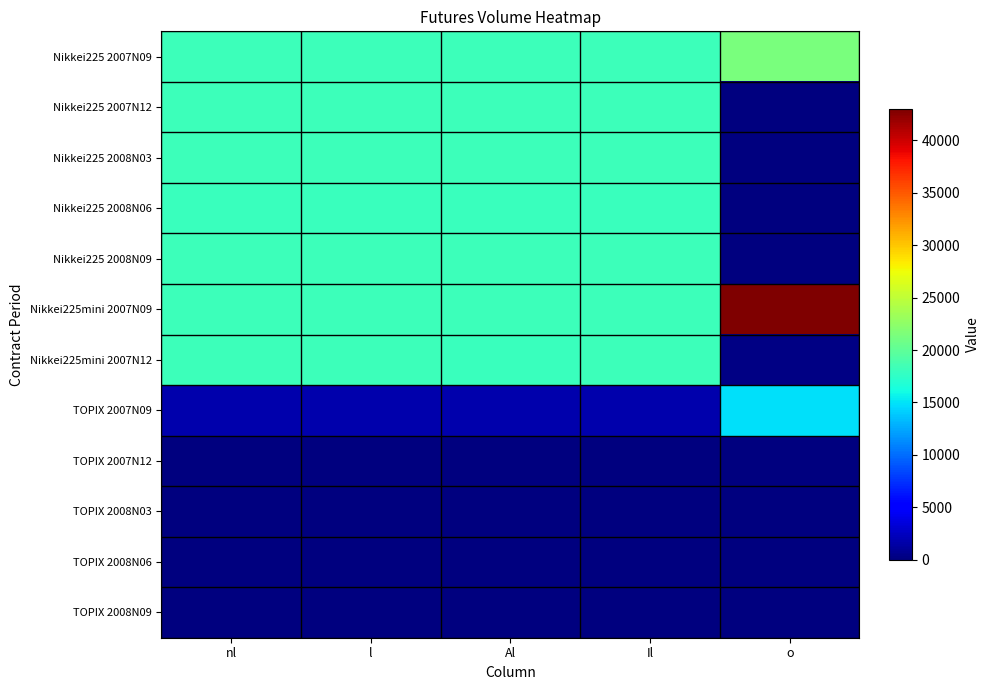

At how many categories does at least one series exceed 2381?

5